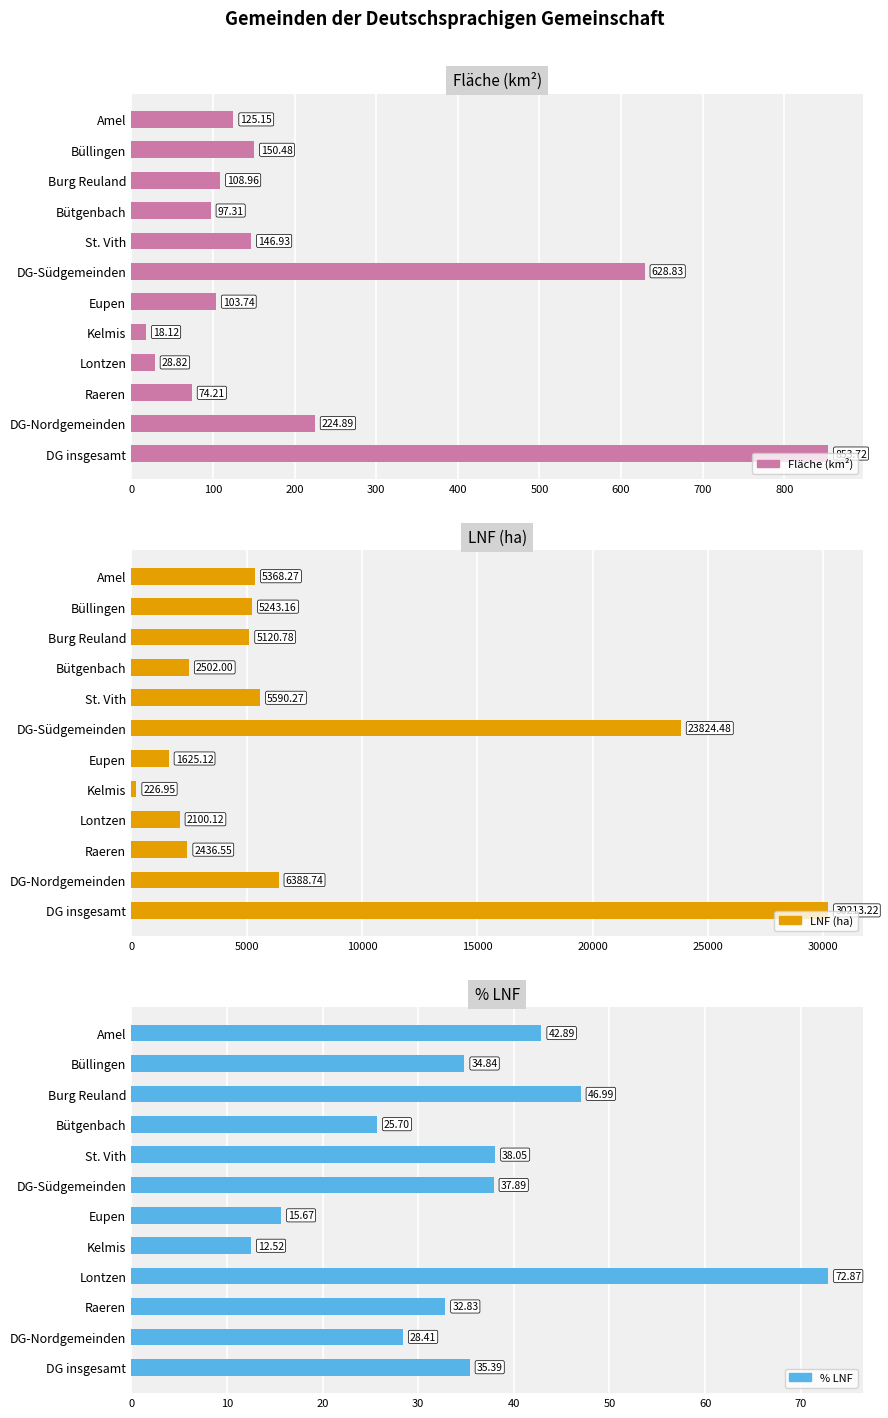

At Kelmis, list the series in order from smallest to largest.

% LNF, Fläche (km²), LNF (ha)